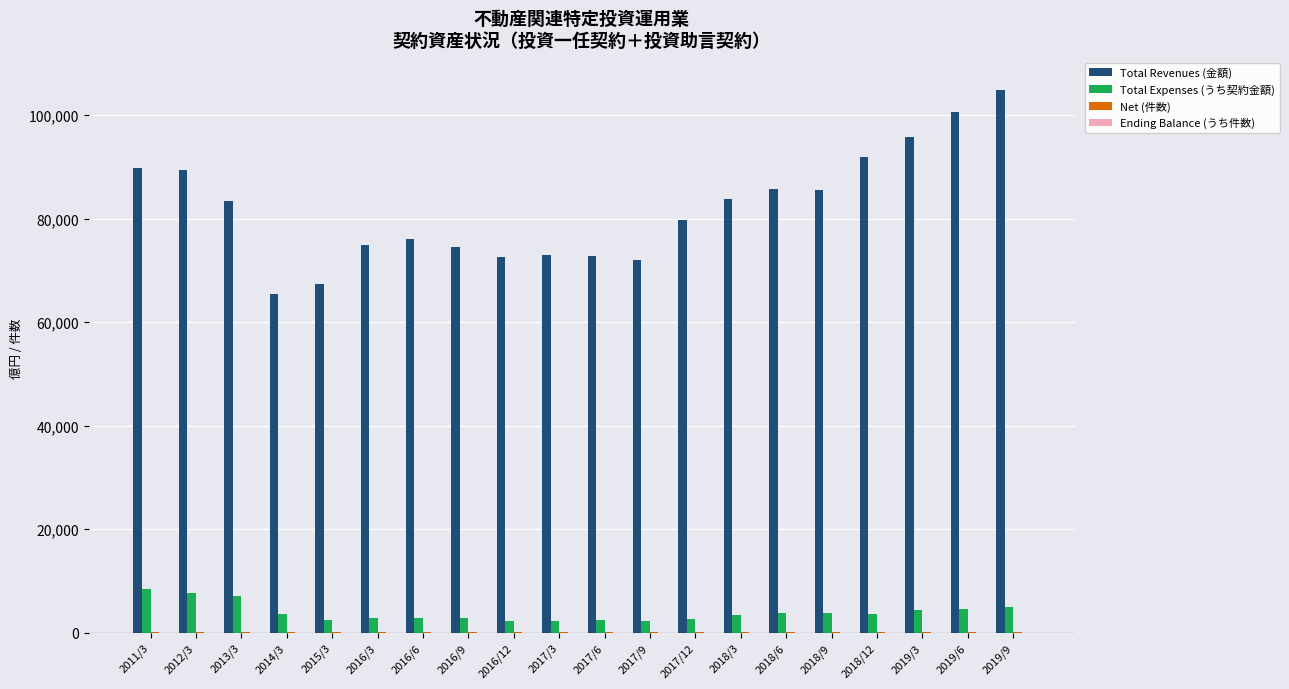

What is the maximum value shown in the chart?

104924.0